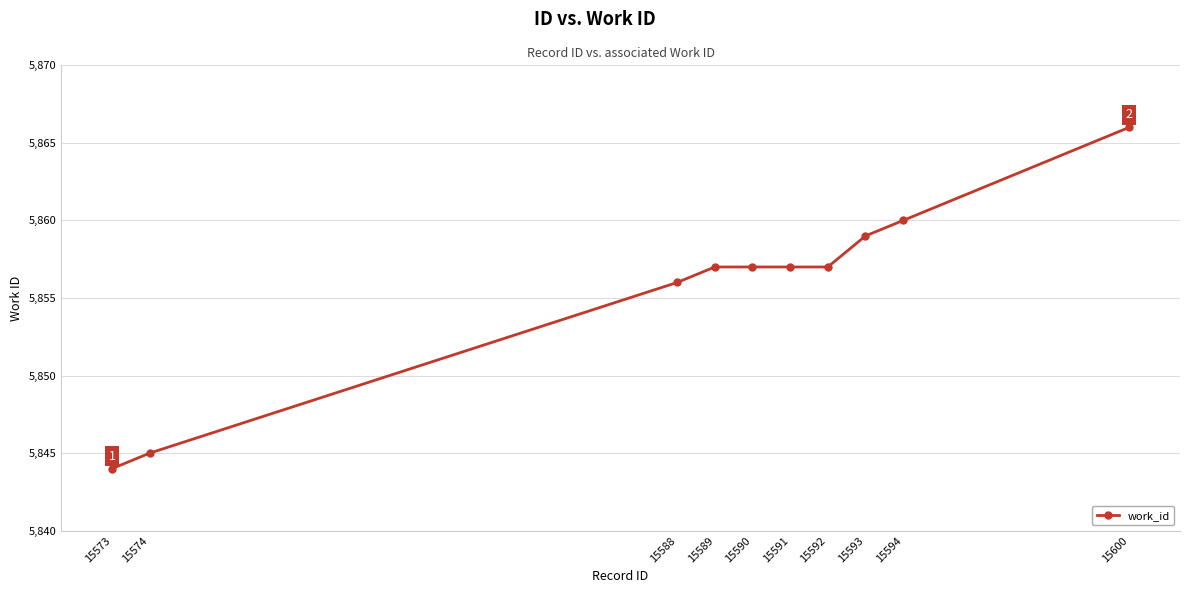

Reading left to right, extract all data points from this chart.

5844	5845	5856	5857	5857	5857	5857	5859	5860	5866